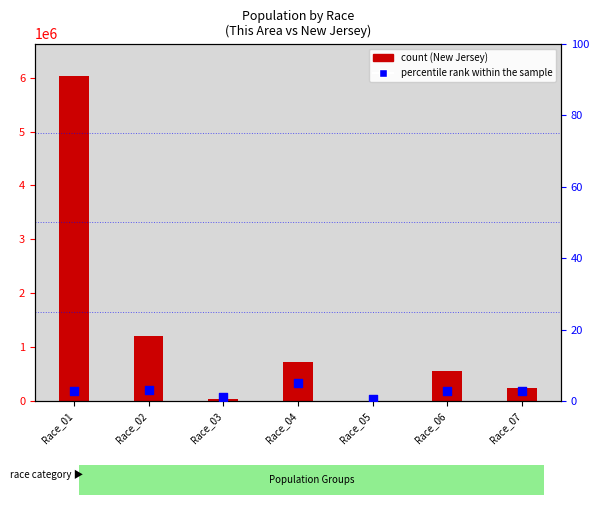

What is the change in value from Race_05 to Race_06?

+2.4